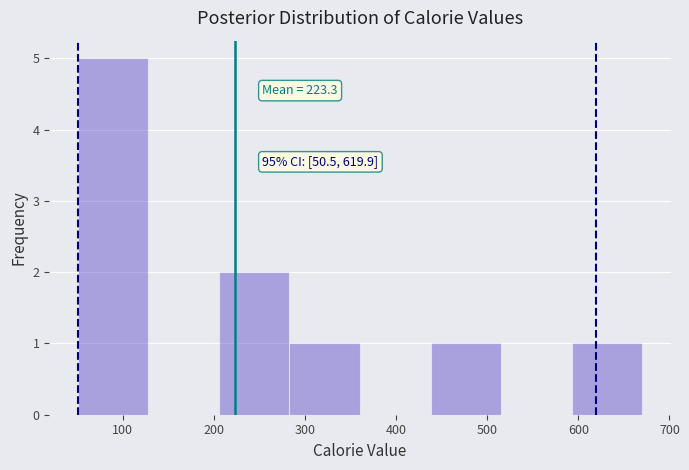

Which range on the x-axis has the tallest bar?

50 to 130